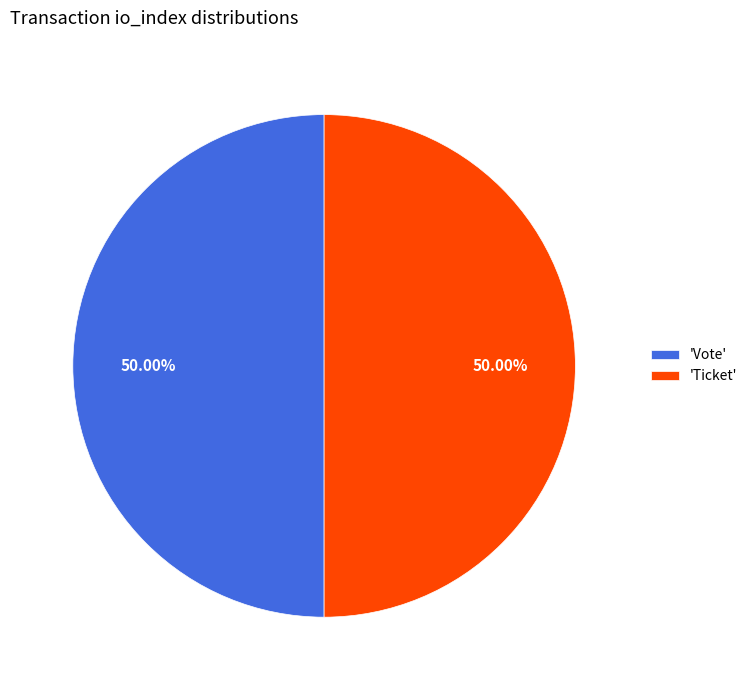

Approximately how many times larger is the value at 'Ticket' compared to 'Vote'?

1.0